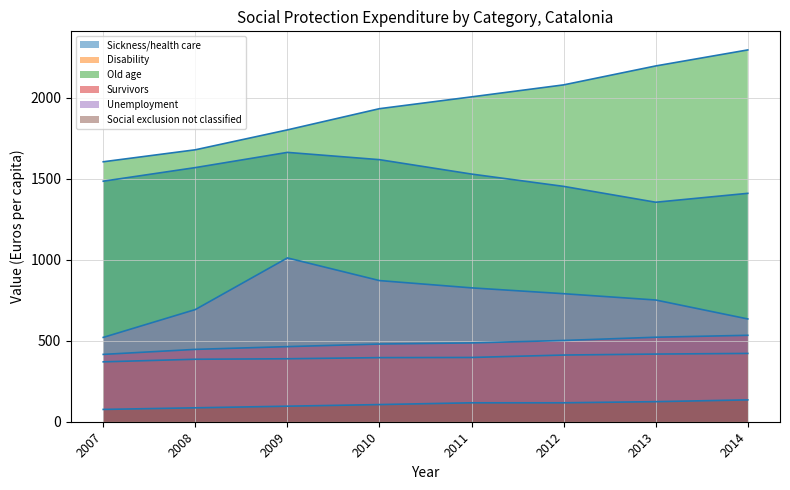

True or false: Disability and Social exclusion not classified cross at least once.

False